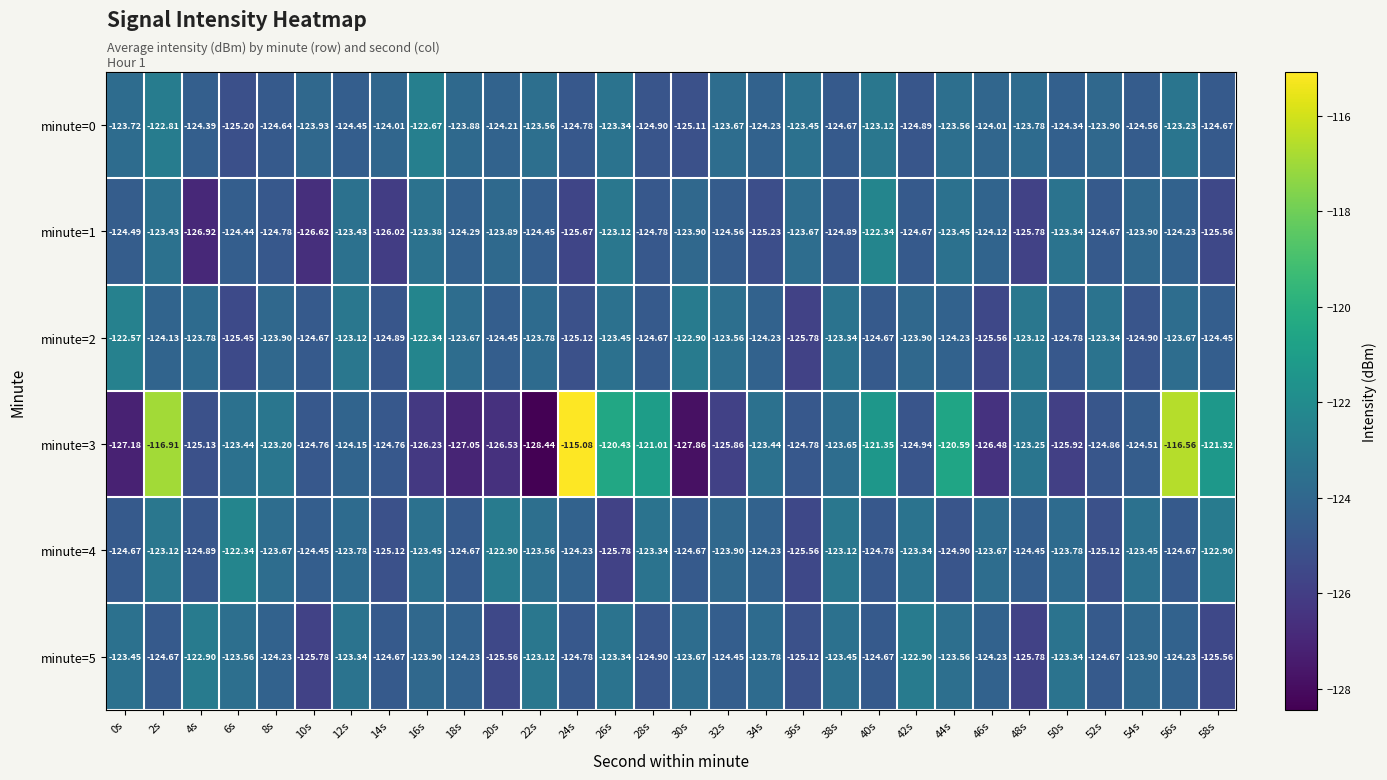

Is the value of minute=4 at 26s greater than the value of minute=1 at 34s?

No